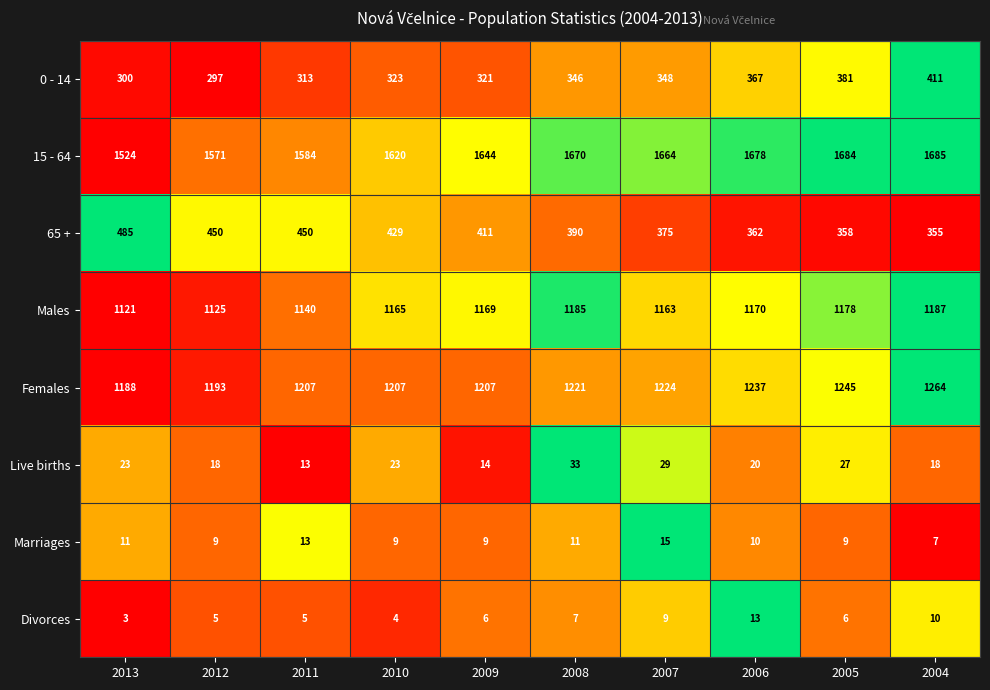

Which series has the largest total across all categories?

15 - 64